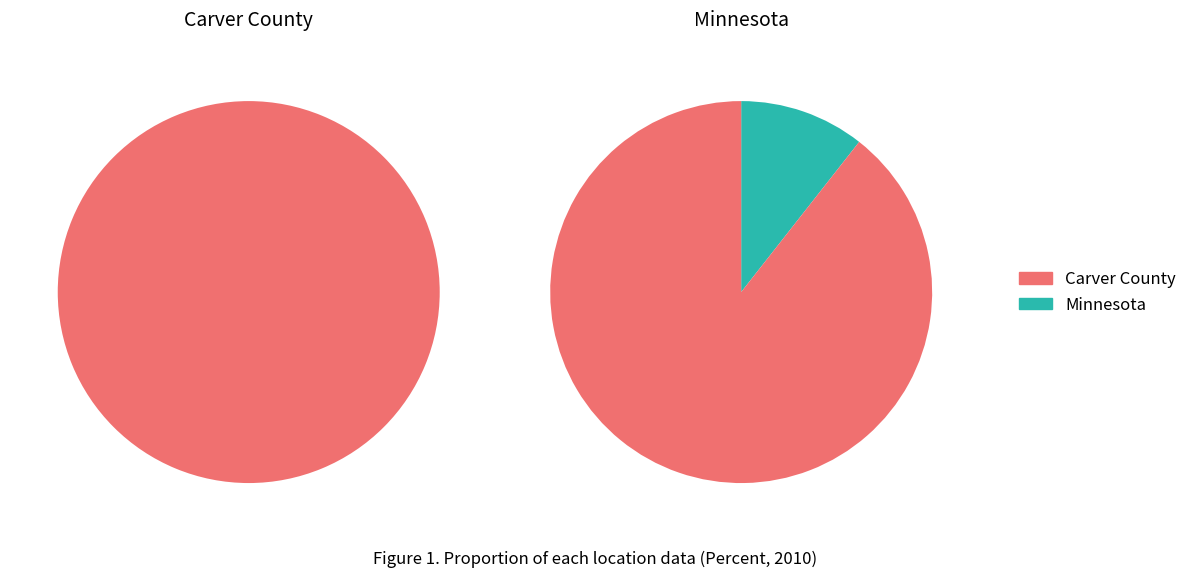

How many segments does this pie chart have?

2